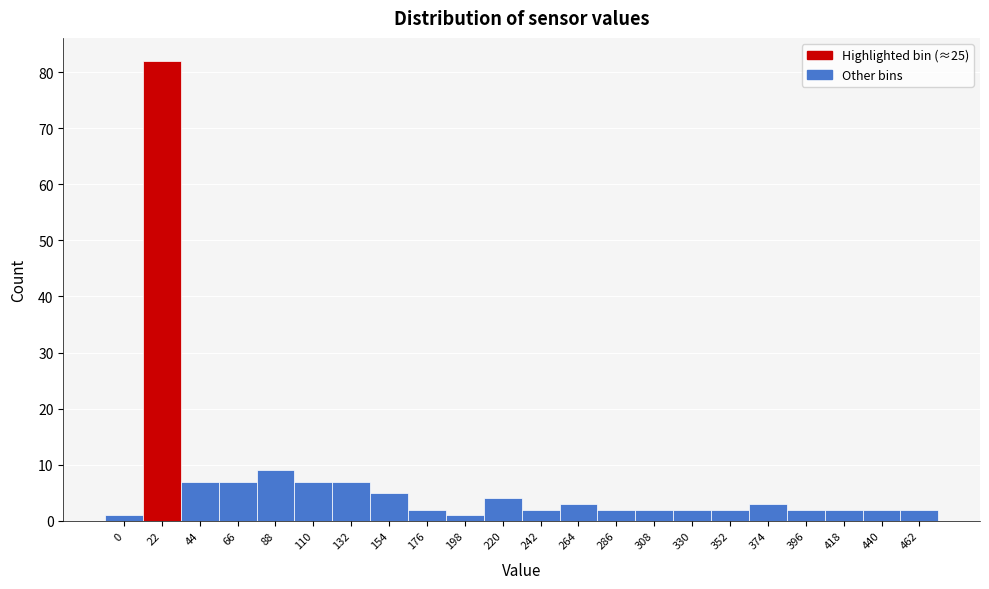

Reading left to right, transcribe all the data shown in this chart.

0=1	22=82	44=7	66=7	88=9	110=7	132=7	154=5	176=2	198=1	220=4	242=2	264=3	286=2	308=2	330=2	352=2	374=3	396=2	418=2	440=2	462=2